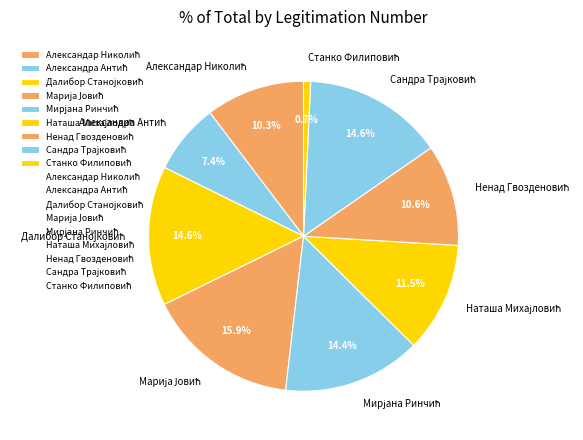

Is there any slice that represents more than half of the pie?

No